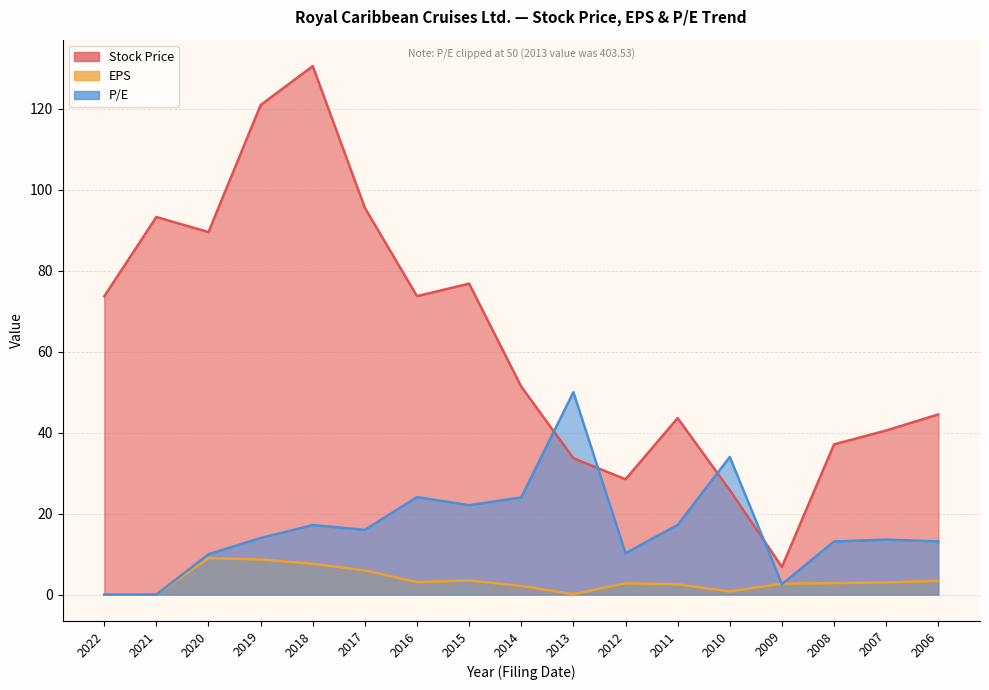

How many values in the EPS series are below 2?

4